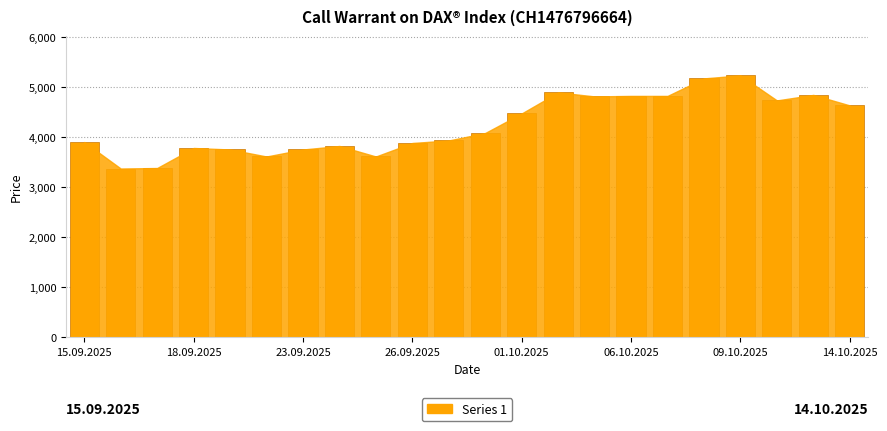

What is the smallest value displayed?

3375